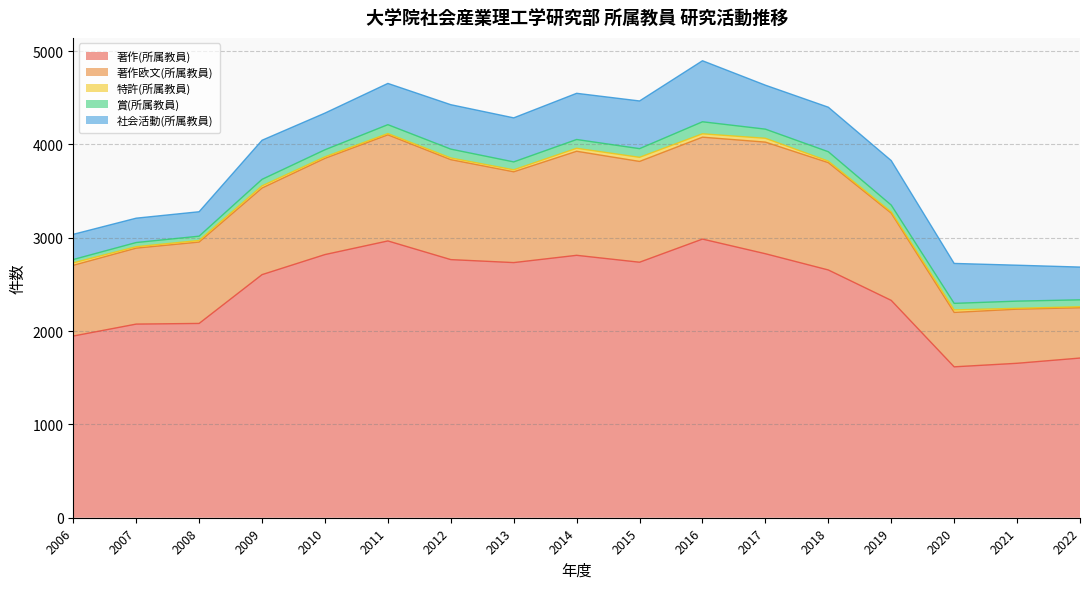

At which label does 社会活動(所属教員) reach its minimum?

2007